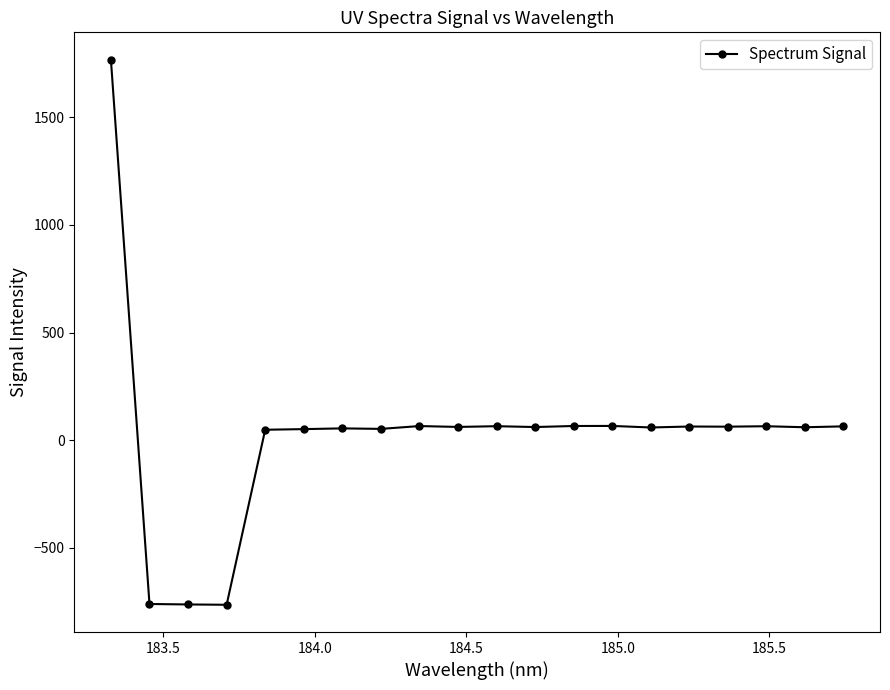

What is the minimum value shown in the chart?

-764.9